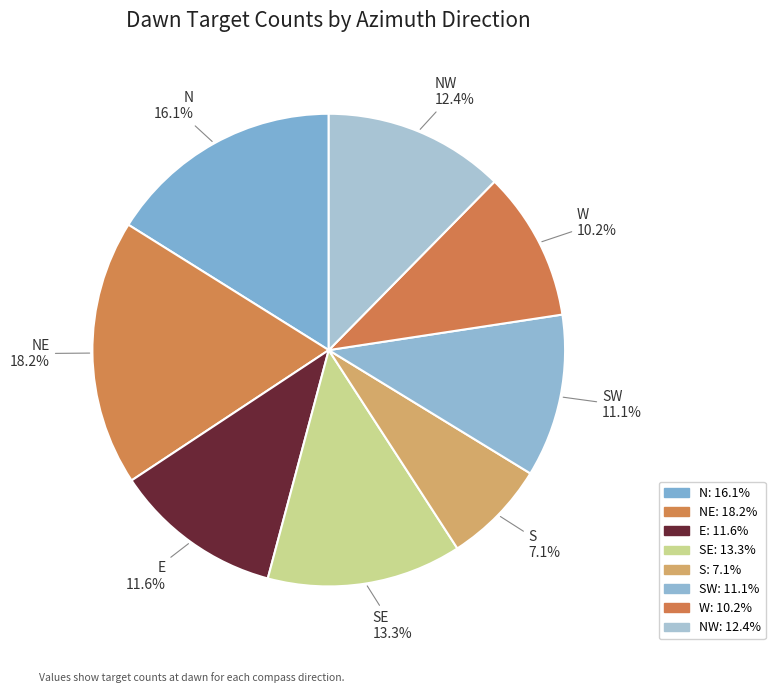

What is the smallest slice in the pie chart?

S